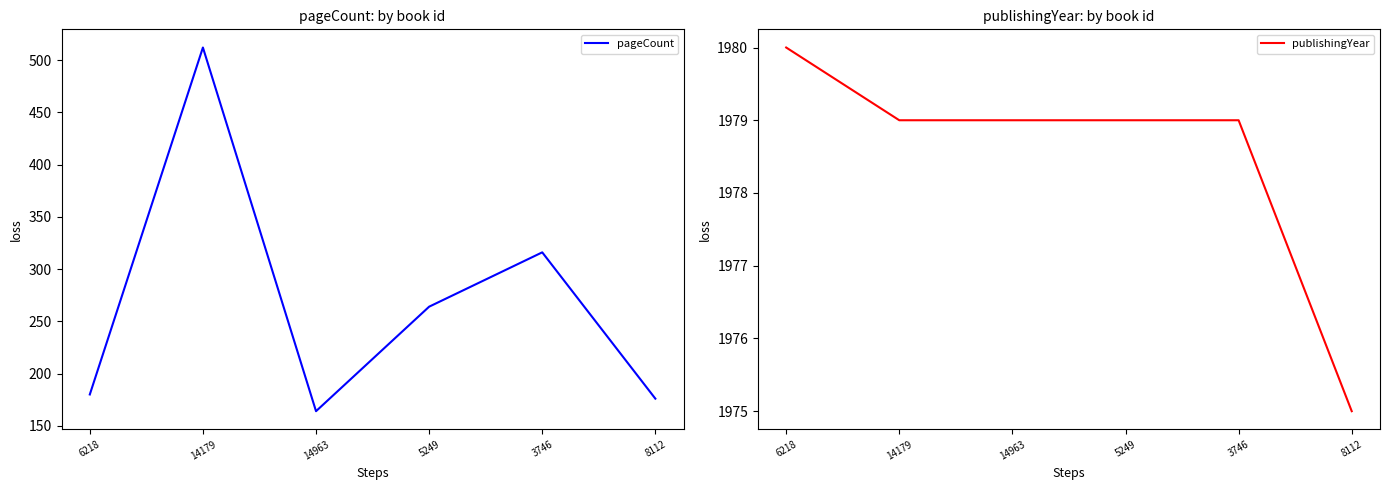

The pageCount series shows 259 at 8112. True or false?

False